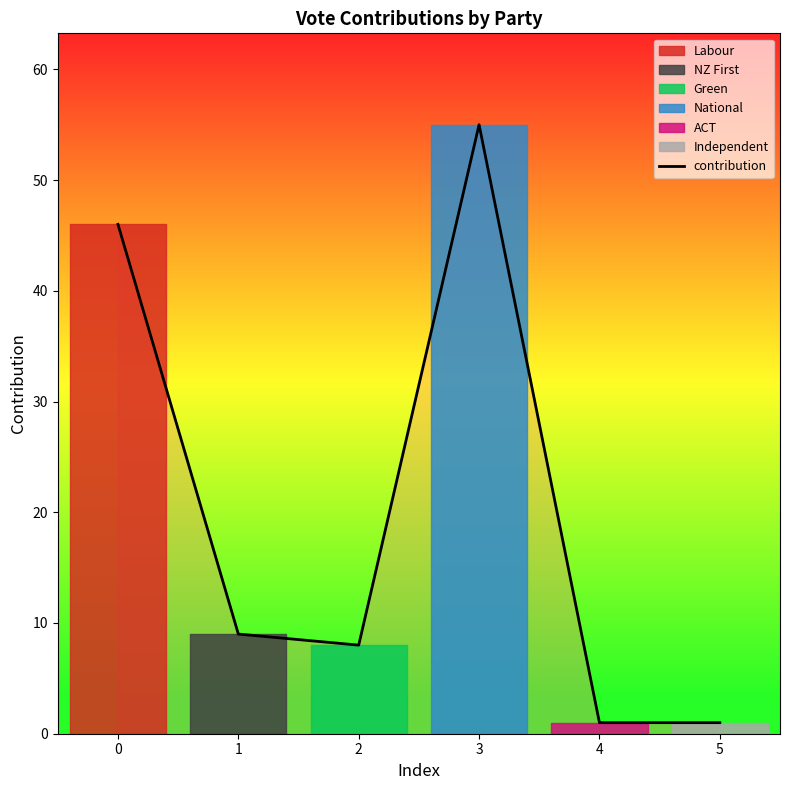

How many values exceed 9?

2